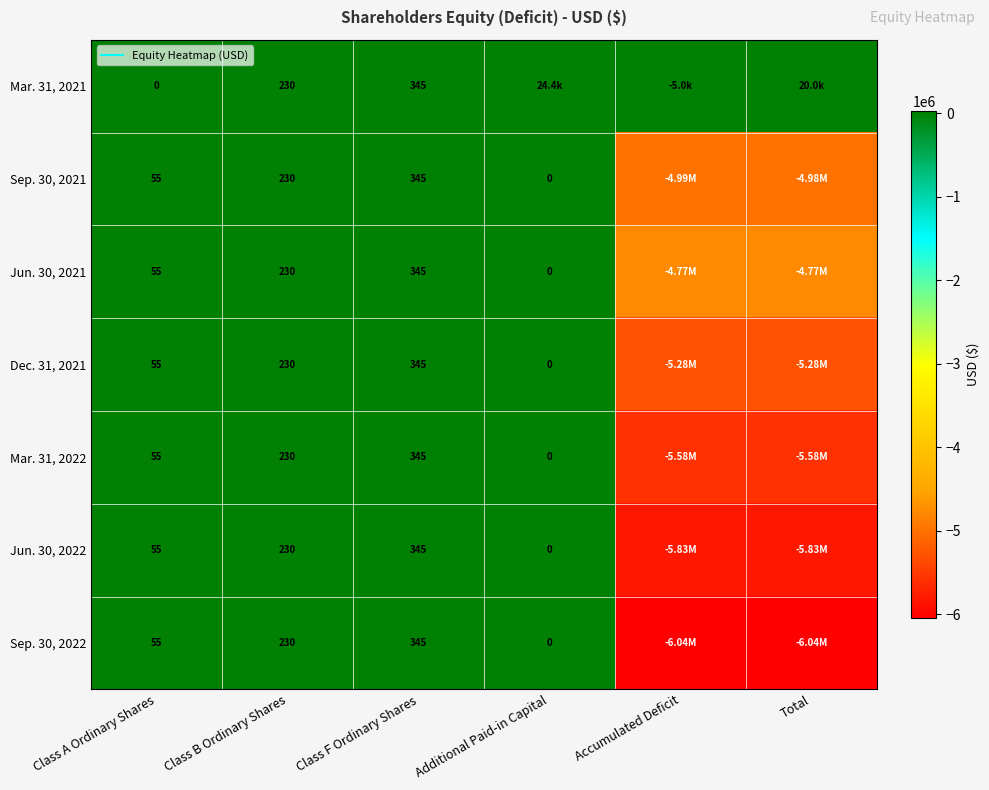

Where is Jun. 30, 2022 nearest to the value -2913758?

Total